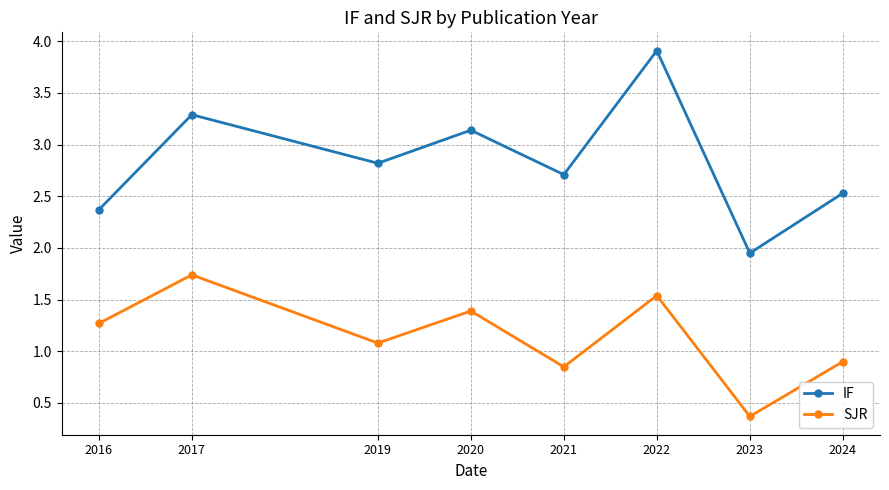

Where is IF nearest to the value 2?

2023